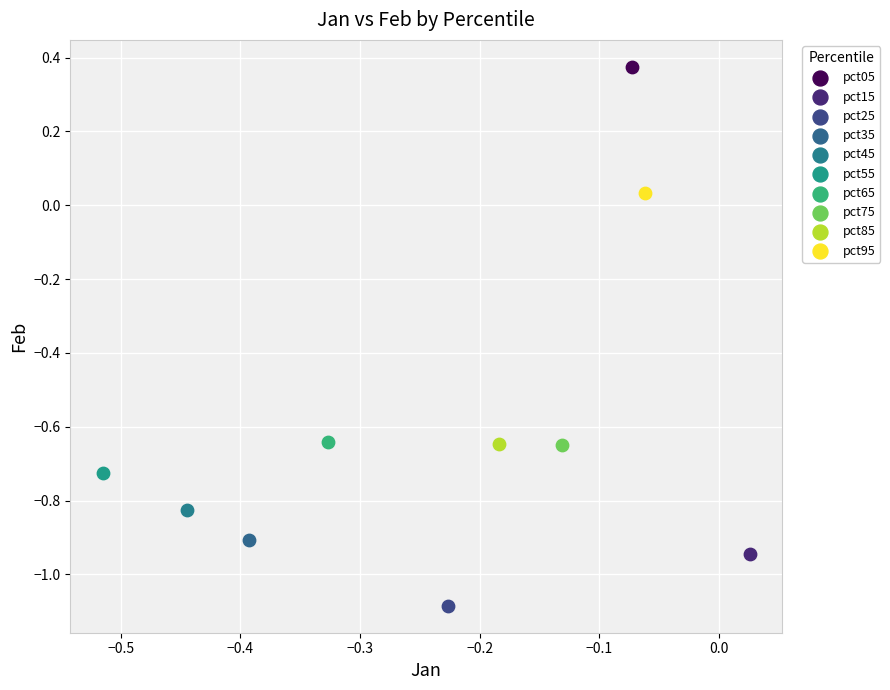

What are all the series names shown in the legend?

pct05, pct15, pct25, pct35, pct45, pct55, pct65, pct75, pct85, pct95